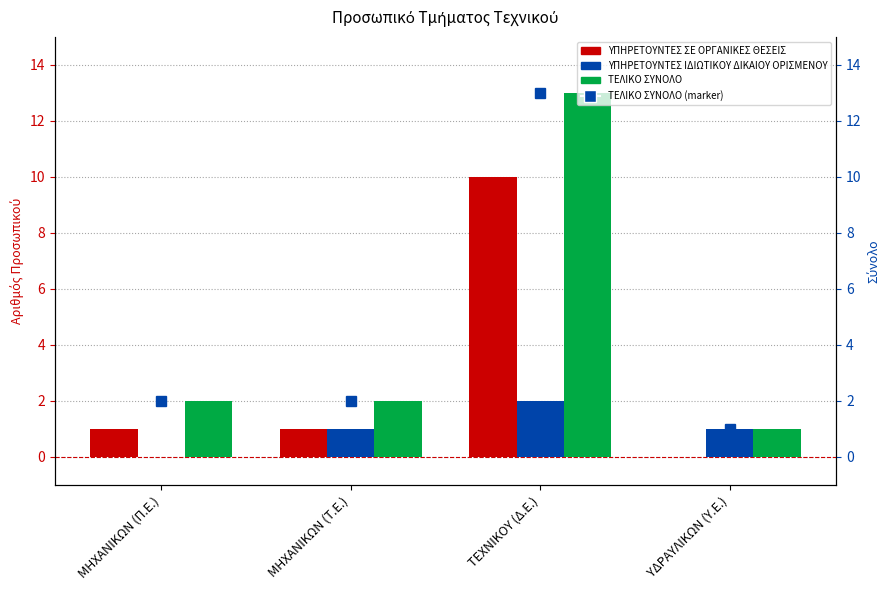

Is it true that ΥΠΗΡΕΤΟΥΝΤΕΣ ΙΔΙΩΤΙΚΟΥ ΔΙΚΑΙΟΥ ΟΡΙΣΜΕΝΟΥ equals 1 at ΥΔΡΑΥΛΙΚΩΝ (Υ.Ε.)?

True